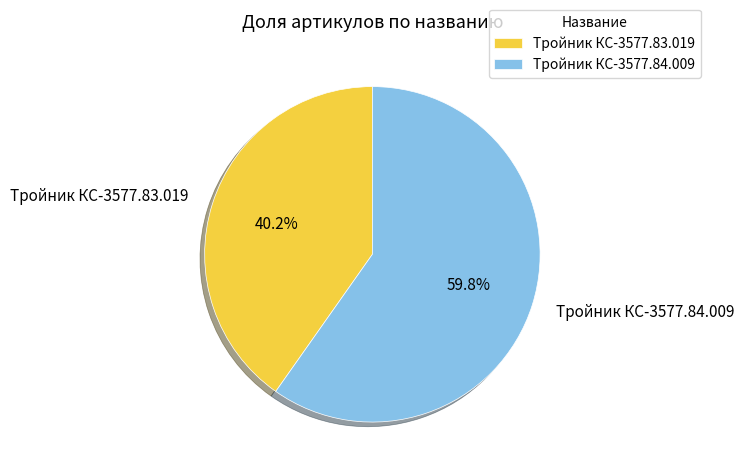

How many segments does this pie chart have?

2